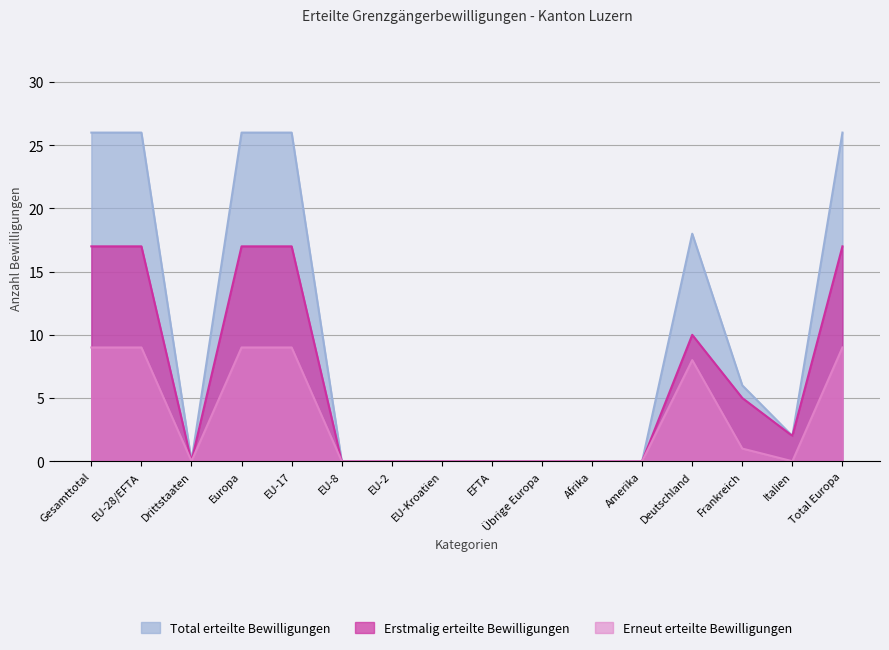

Between Amerika and Drittstaaten, which is larger?

Amerika